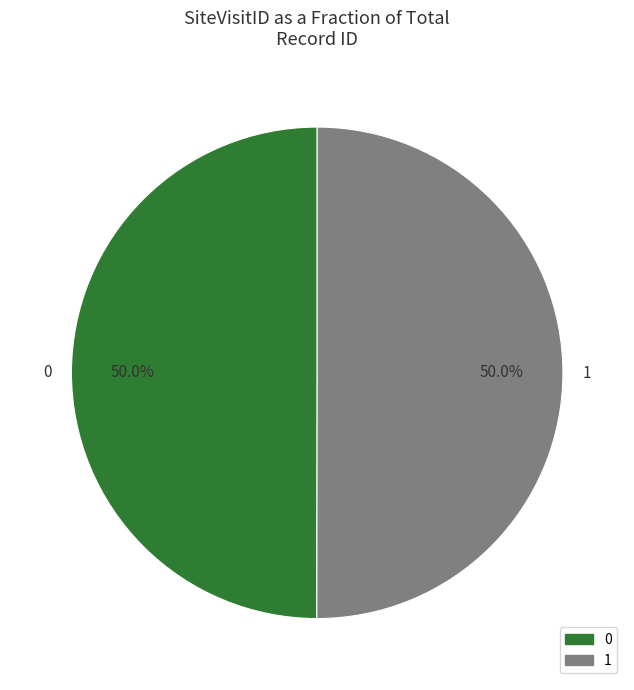

Combined, what portion of the pie is 0 and 1?

100.0%